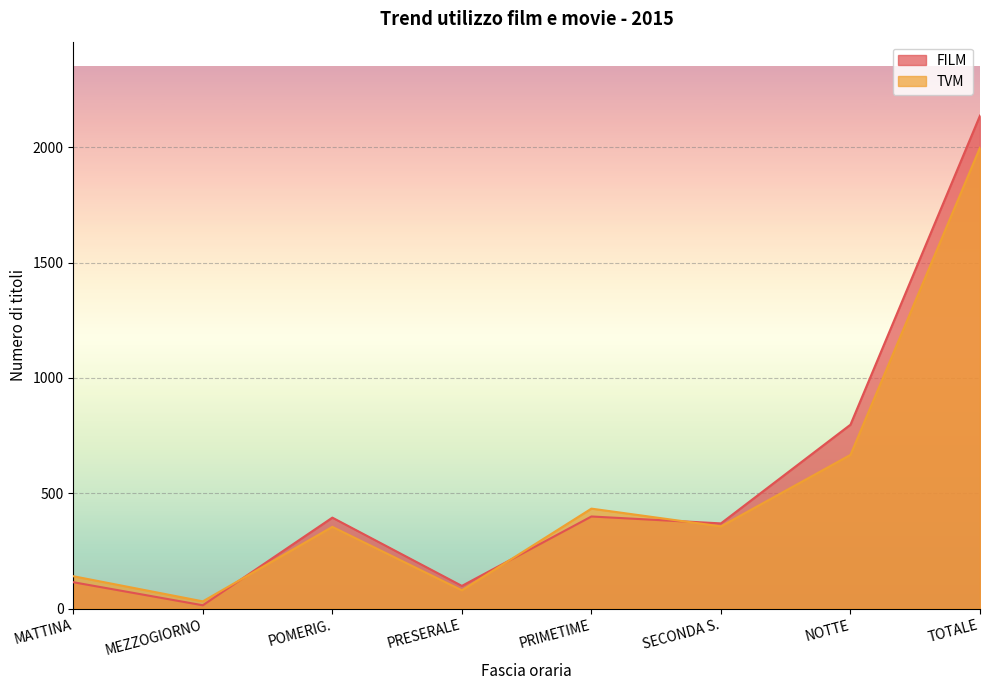

Which has a higher value, MATTINA or MEZZOGIORNO?

MATTINA